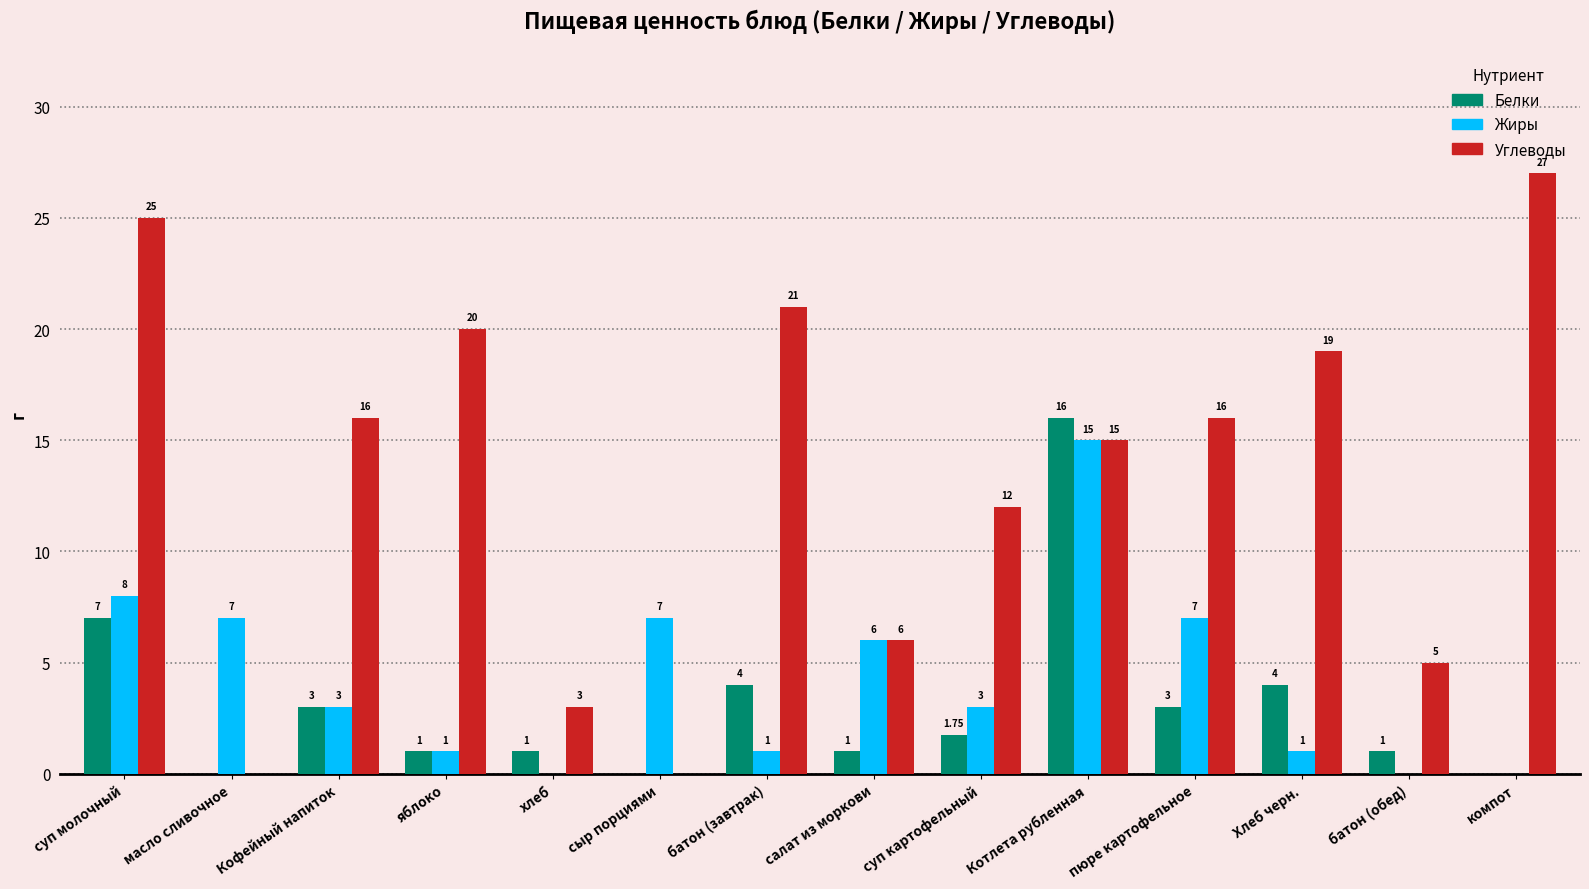

Where does the Белки series first go above 1?

суп молочный